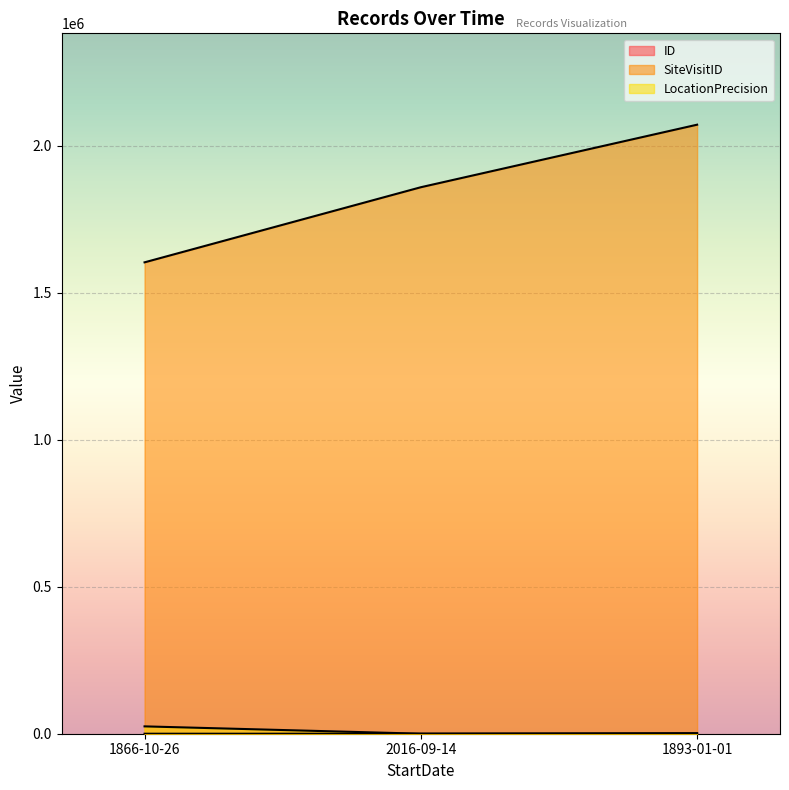

How many data points in ID are above 1?

1